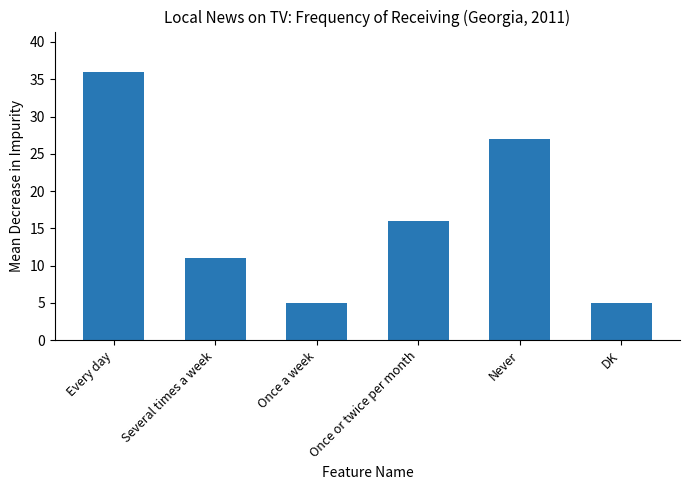

What is the label of the 5th bar from the left?

Never